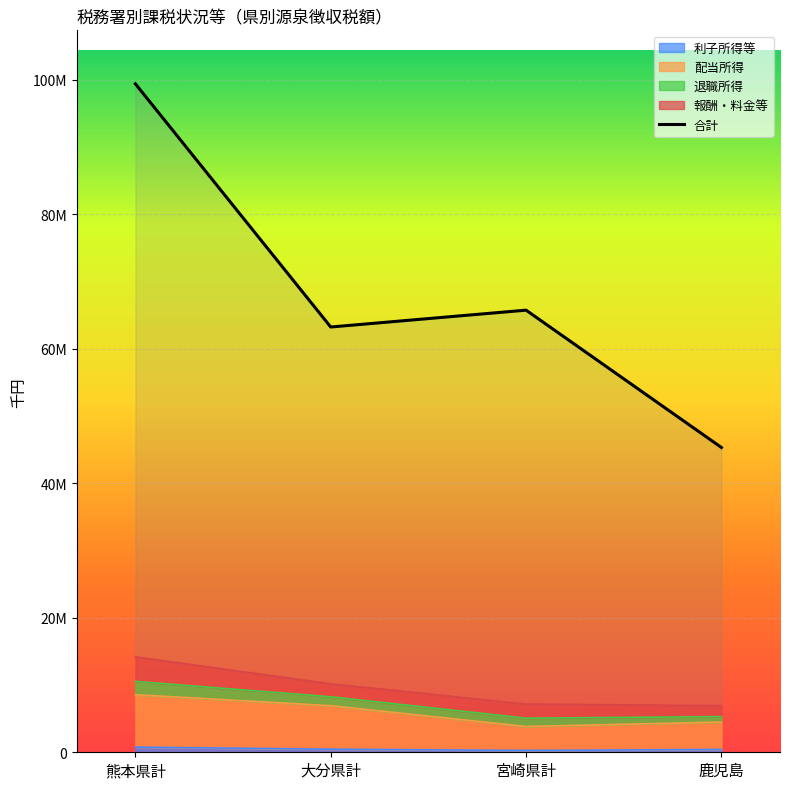

What is the label of the 2nd point from the right?

宮崎県計